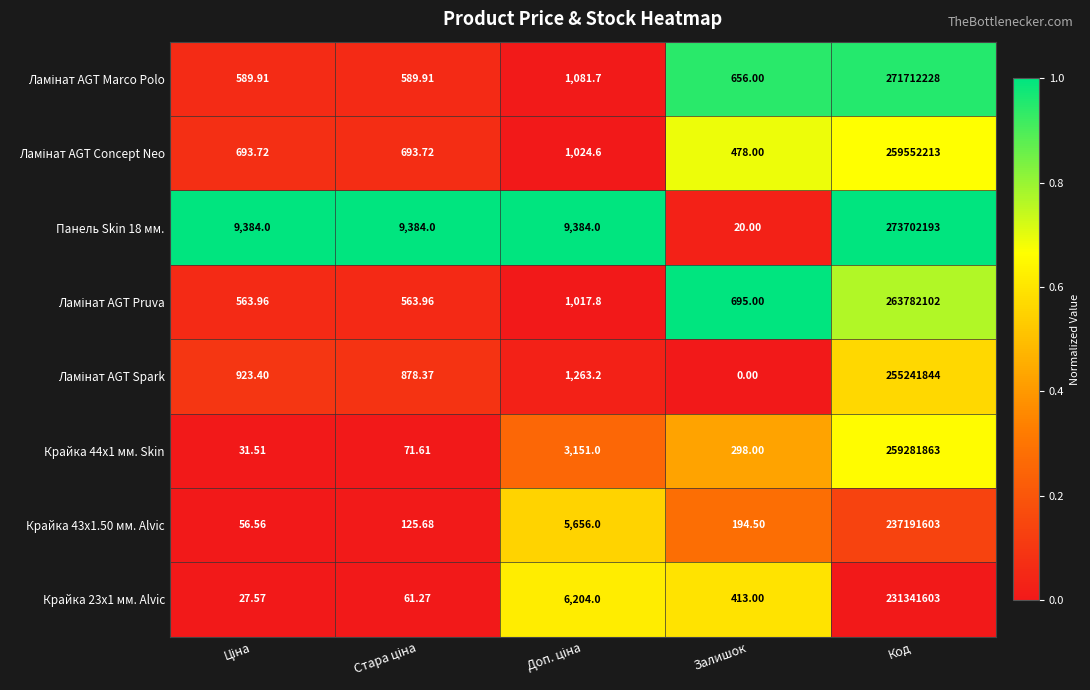

At which category is the sum across all series the highest?

Код